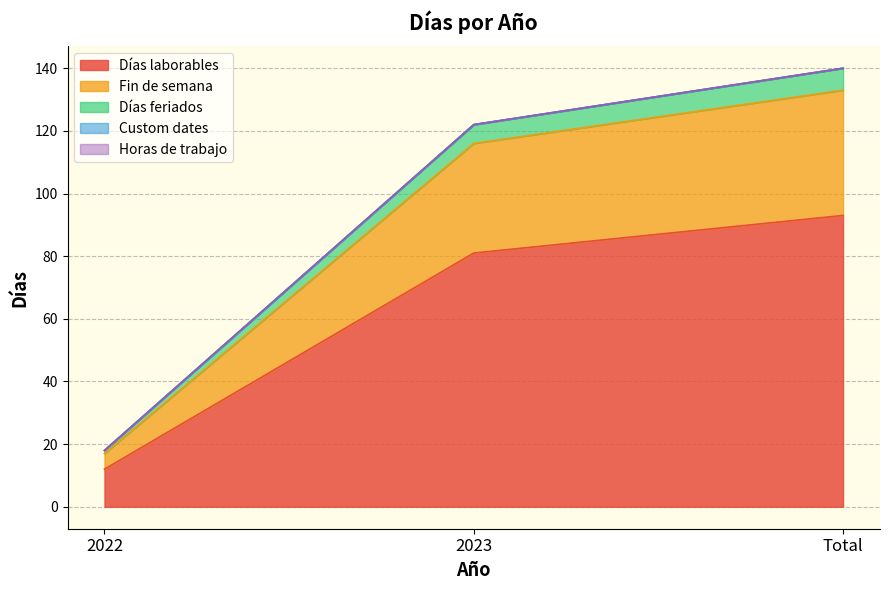

Where does the Días feriados series first go above 122?

Total